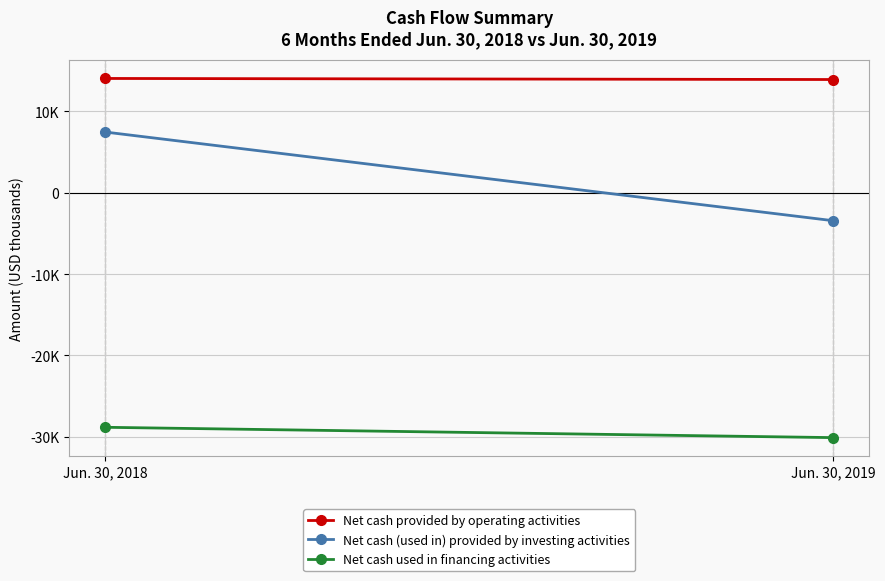

How many series are shown in this chart?

3